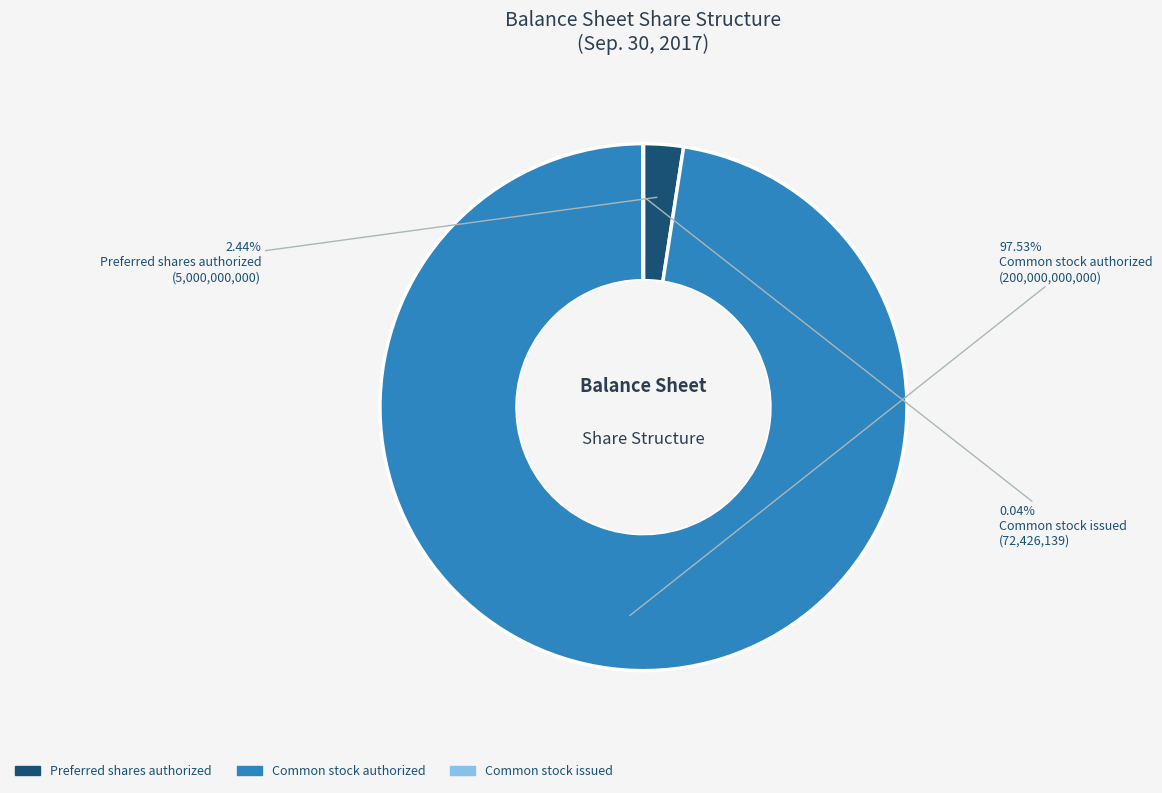

To the nearest percent, what portion does Preferred shares authorized represent?

2%